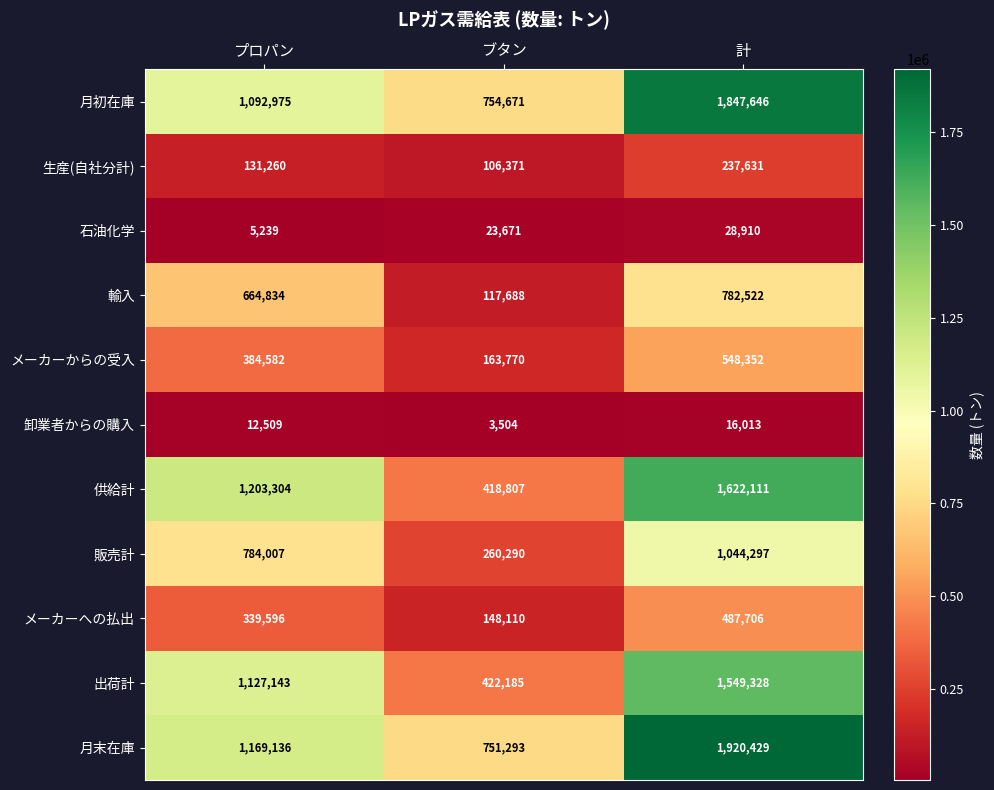

Which series has the widest spread of values?

供給計